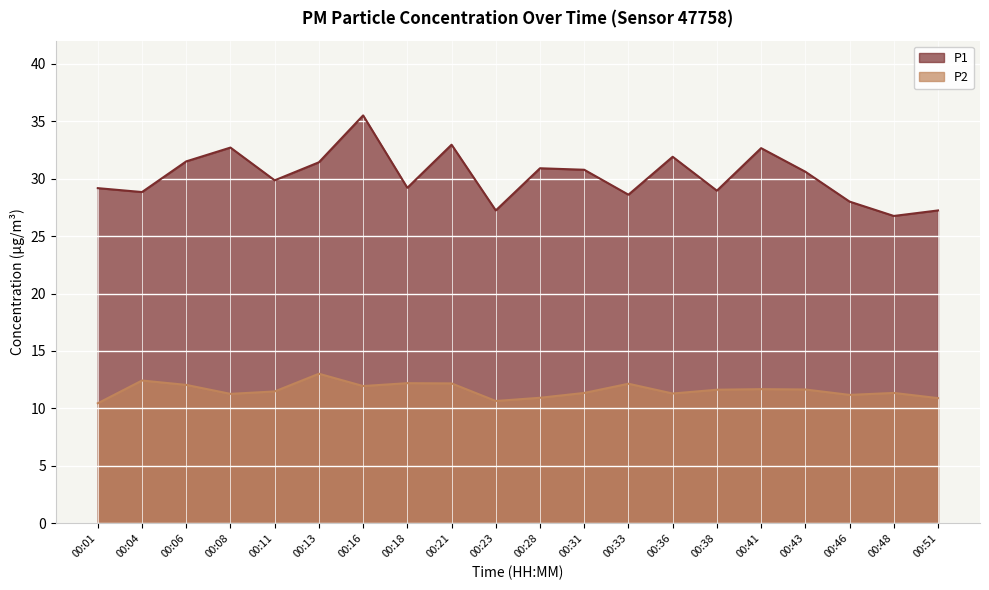

At which category does P1 reach its first local valley?

00:04